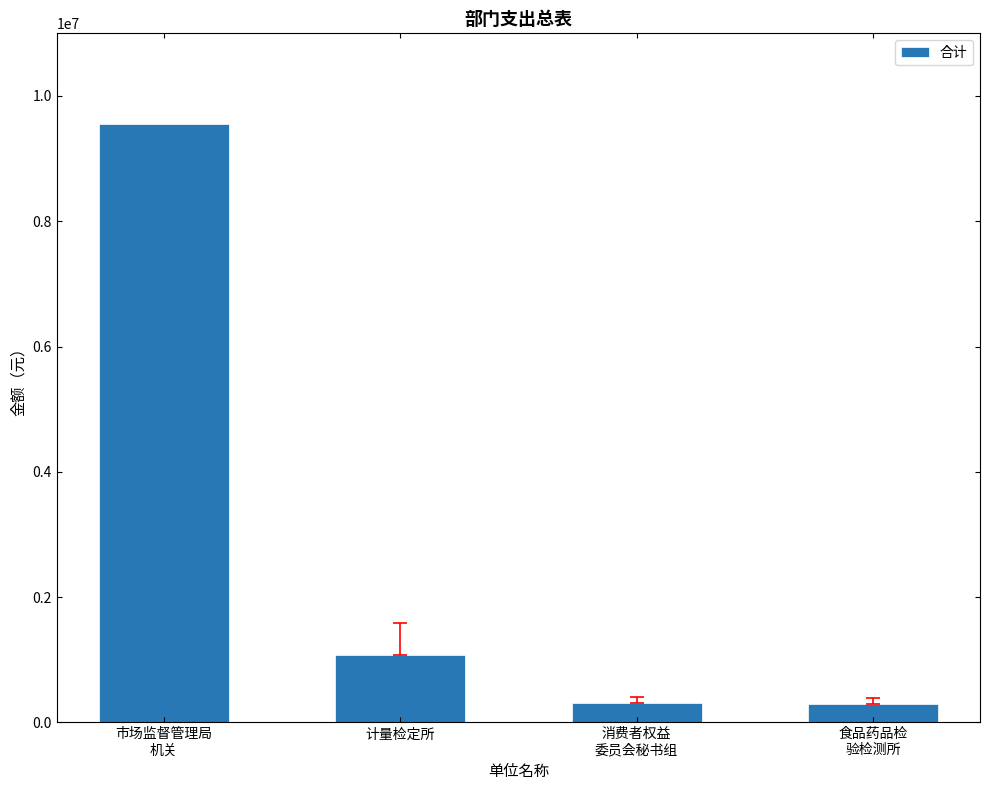

What is the greatest value displayed?

9546560.4